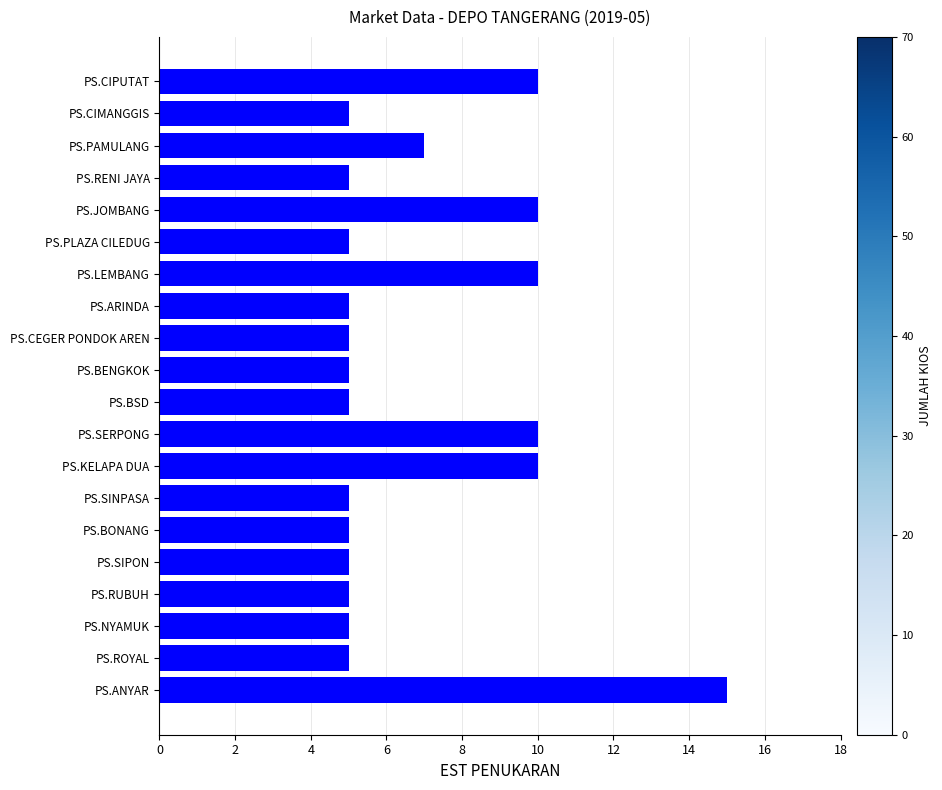

How many distinct data groups are displayed?

1